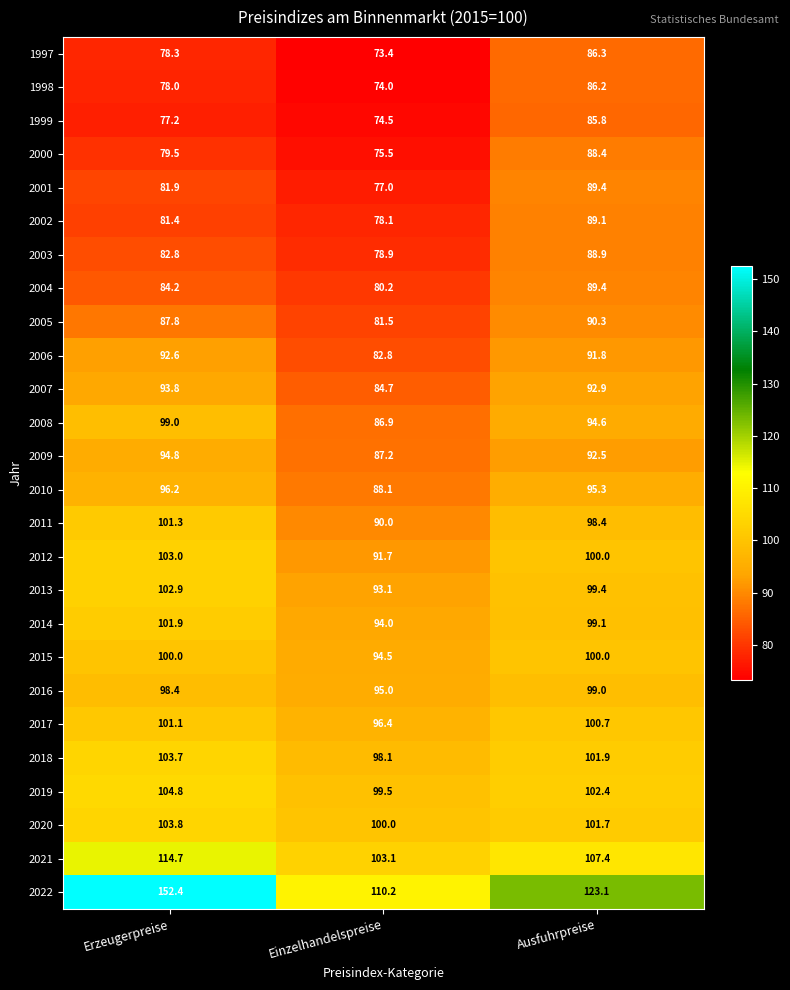

The value of 2015 at Erzeugerpreise is 161.8. True or false?

False